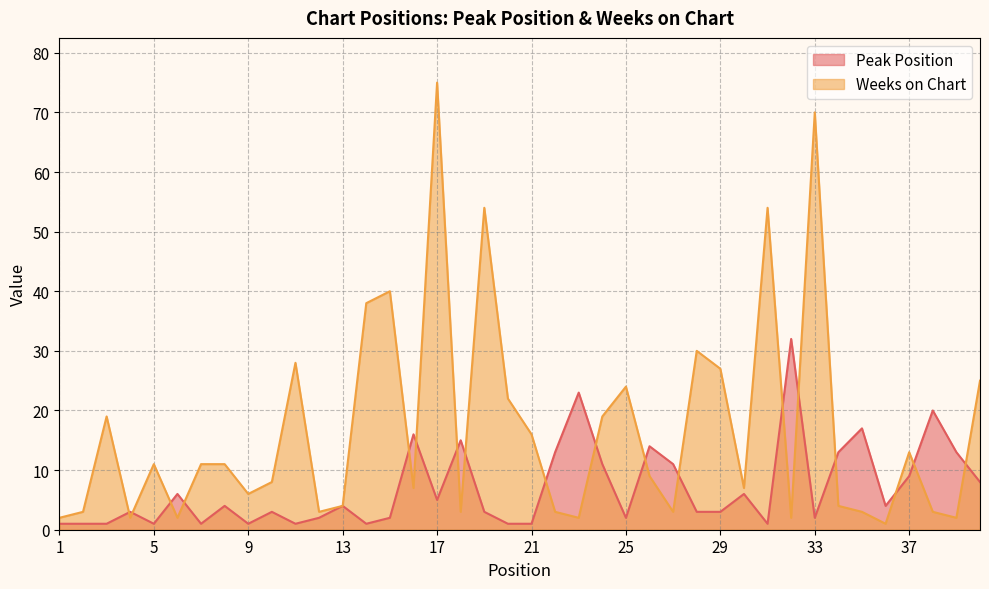

True or false: Weeks on Chart and Peak Position intersect in this chart.

True